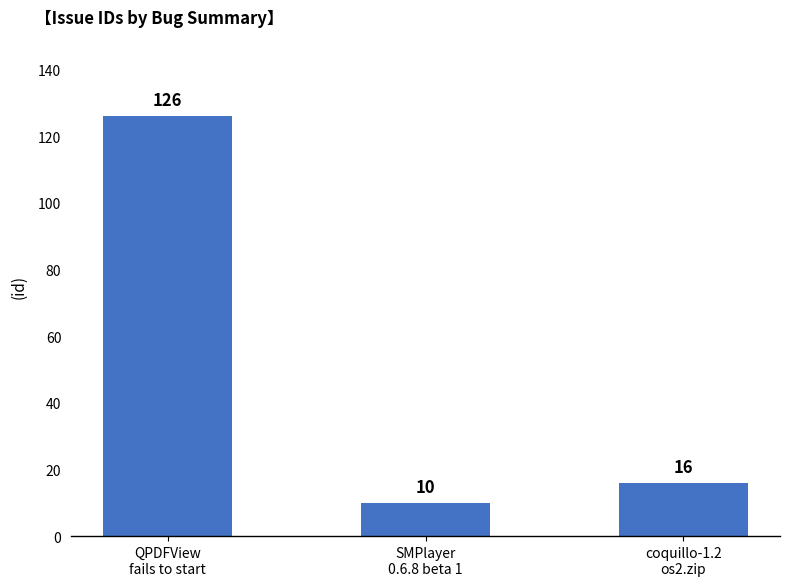

What is the value of the 1st bar from the left?

126